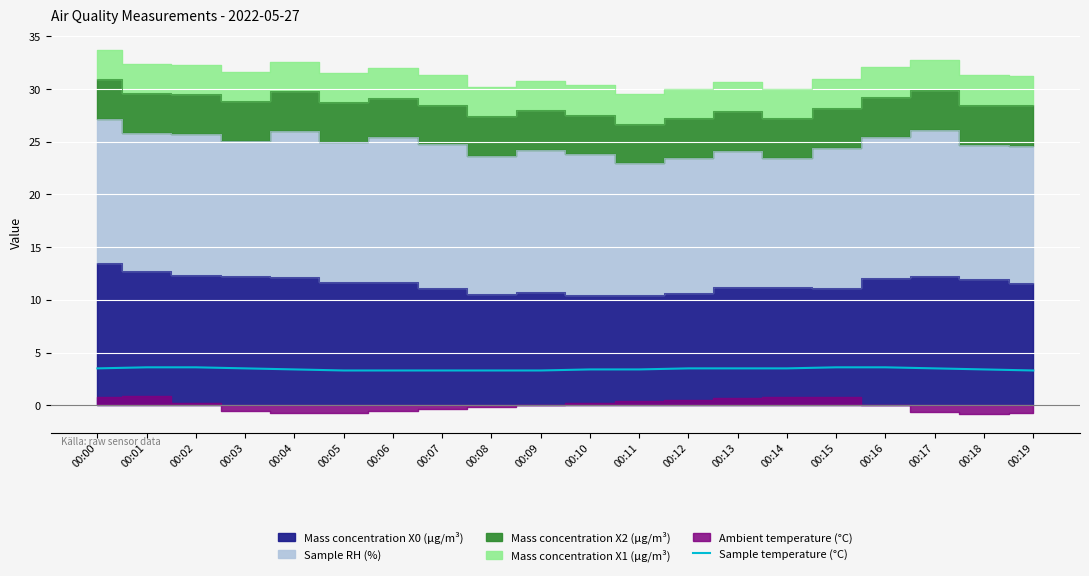

Is it true that Sample temperature (°C) equals 1.7 at 00:17?

False